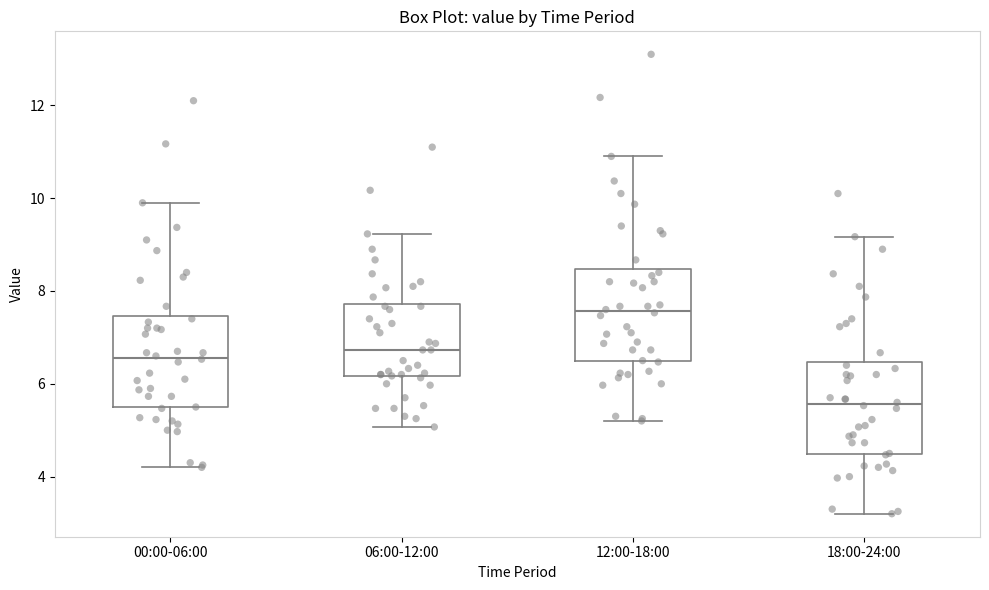

Reading left to right, transcribe this box plot: for each box, give where its median line is, the range the box spans, and where its two whiskers end, as read against the y-axis. The values are not printed on the chart, so give them approximately, as read against the axis.

00:00-06:00: median 6.6, box 5.4 to 7.4, whiskers 4.2 to 10.0
06:00-12:00: median 6.8, box 6.2 to 7.8, whiskers 5.0 to 9.2
12:00-18:00: median 7.6, box 6.4 to 8.4, whiskers 5.2 to 11.0
18:00-24:00: median 5.6, box 4.4 to 6.4, whiskers 3.2 to 9.2